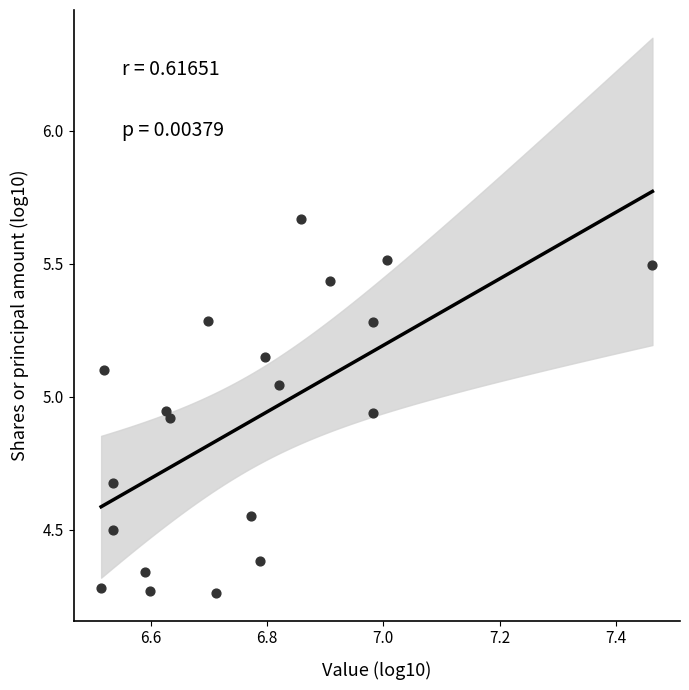

What is the range of X values (max minus min)?

0.9